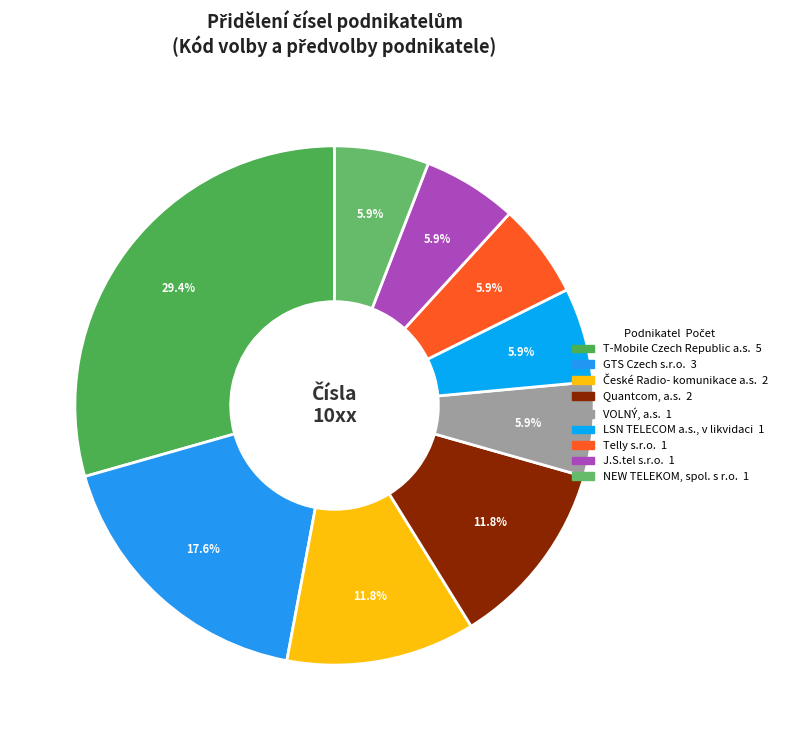

How many slices are in this pie chart?

9